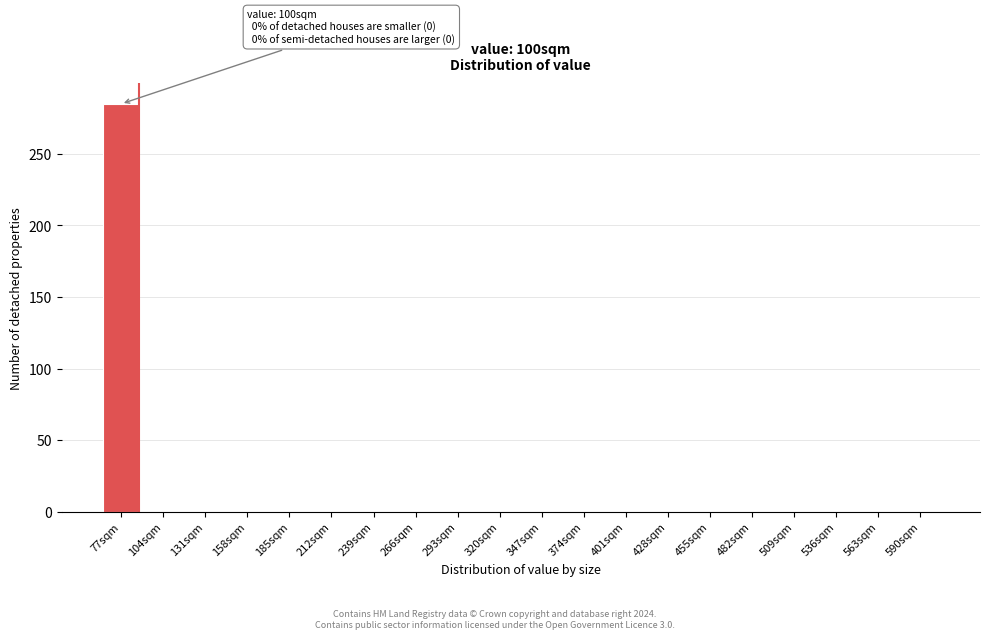

Reading right to left, extract all data points from this chart.

590sqm=0	563sqm=0	536sqm=0	509sqm=0	482sqm=0	455sqm=0	428sqm=0	401sqm=0	374sqm=0	347sqm=0	320sqm=0	293sqm=0	266sqm=0	239sqm=0	212sqm=0	185sqm=0	158sqm=0	131sqm=0	104sqm=0	77sqm=285